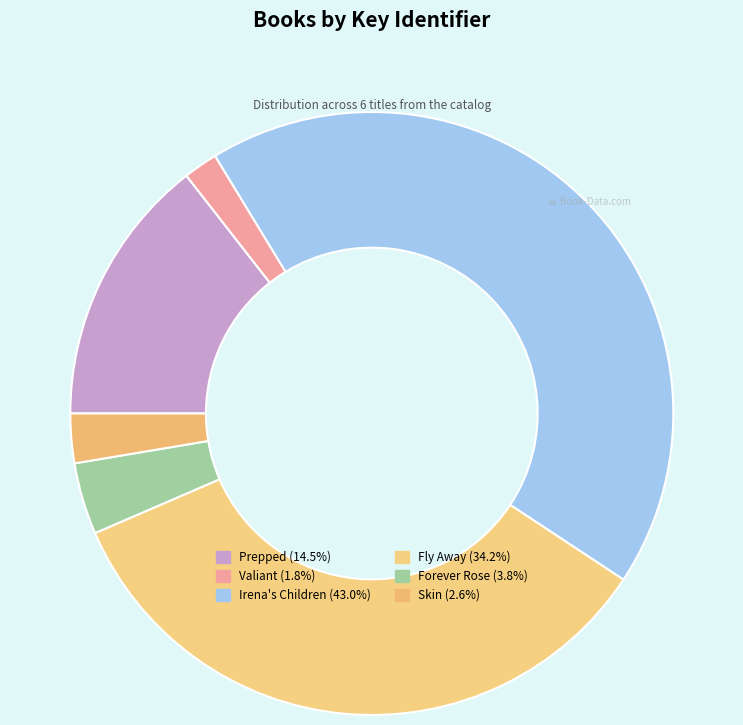

To the nearest percent, what is the difference between the Skin and Forever Rose slice percentages?

1%